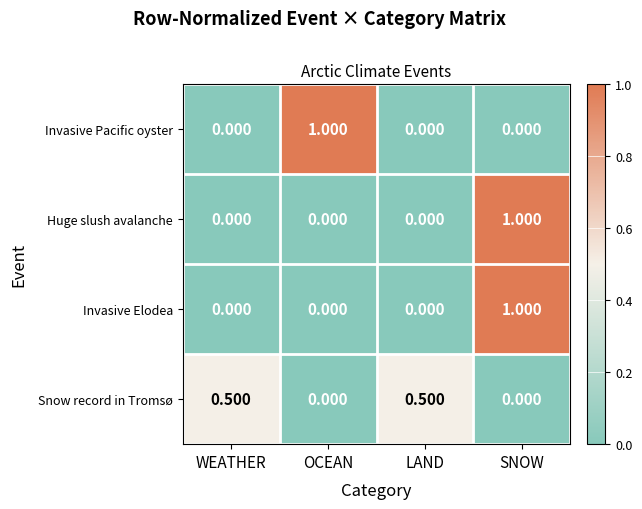

Which category has the highest value in the Huge slush avalanche series?

SNOW